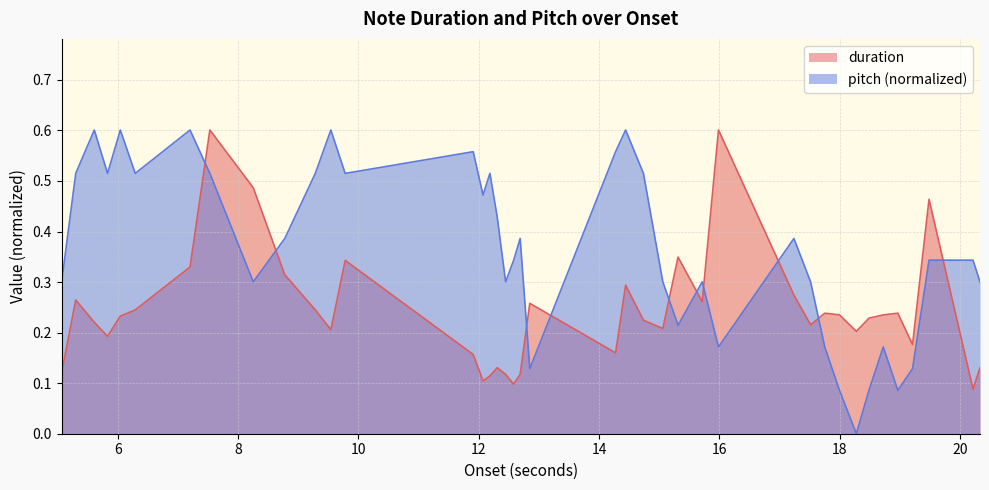

At which category does pitch reach its first local peak?

5.608163265306122